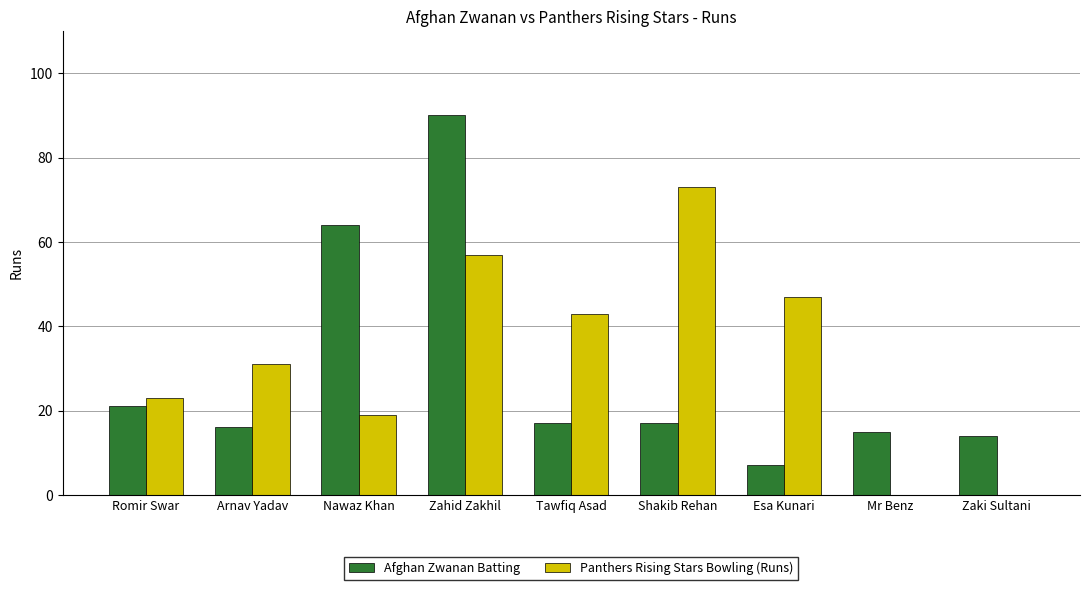

What is the spread (max minus min) of values at Tawfiq Asad?

26